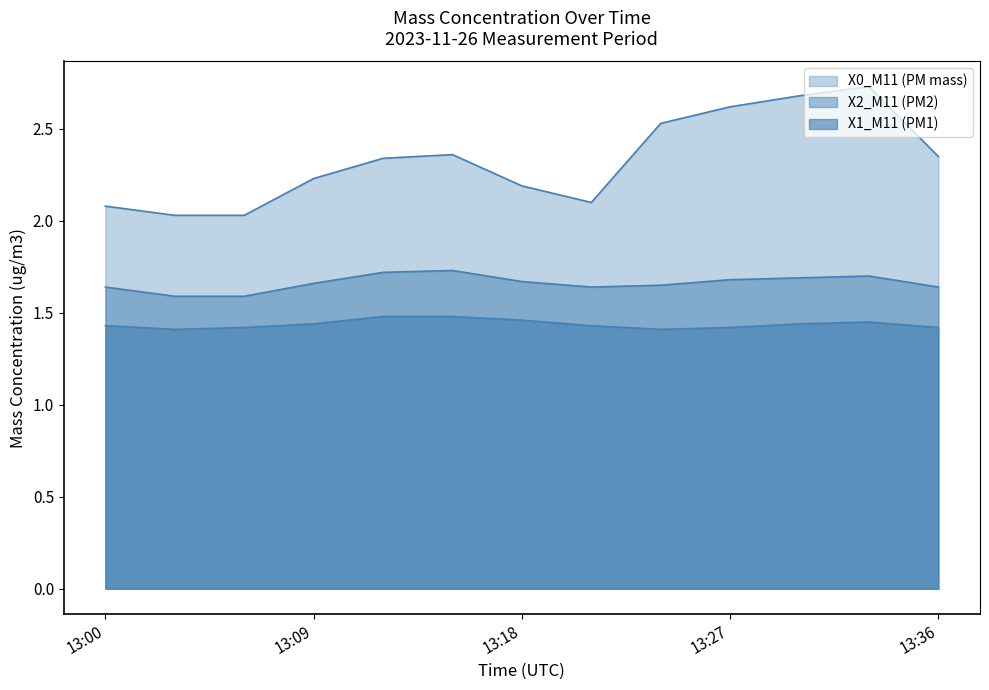

List the series in order of their overall mean, highest first.

X0_M11 (PM mass), X2_M11 (PM2), X1_M11 (PM1)